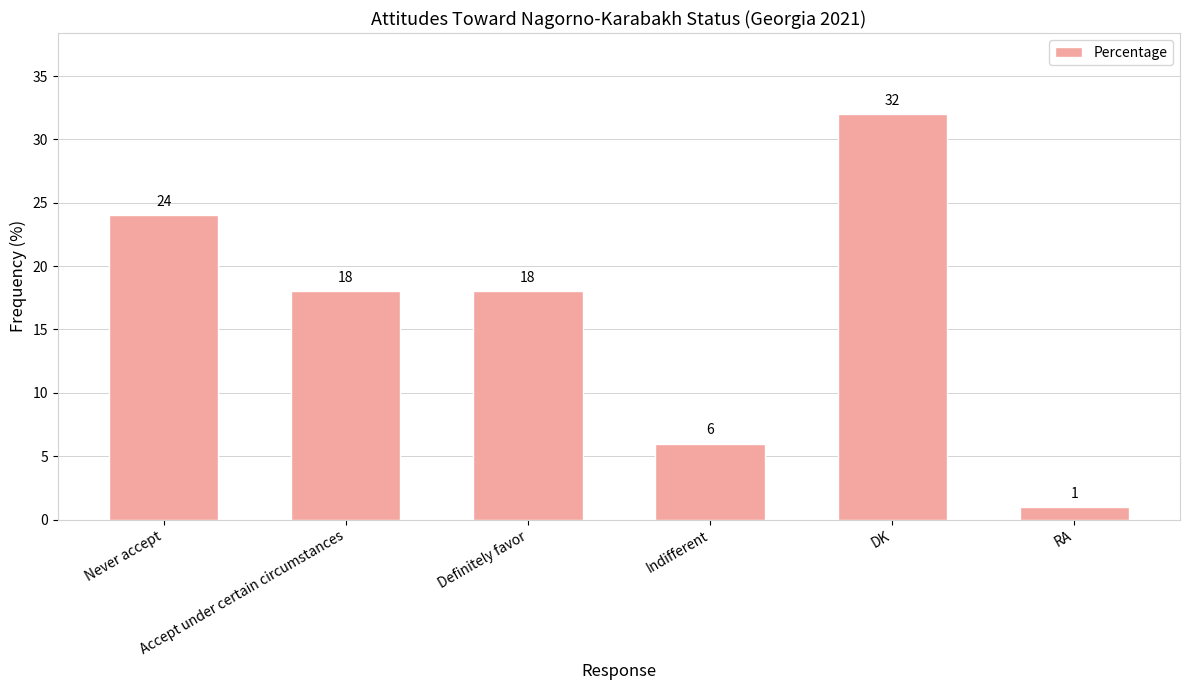

How many values are between 6 and 24?

4